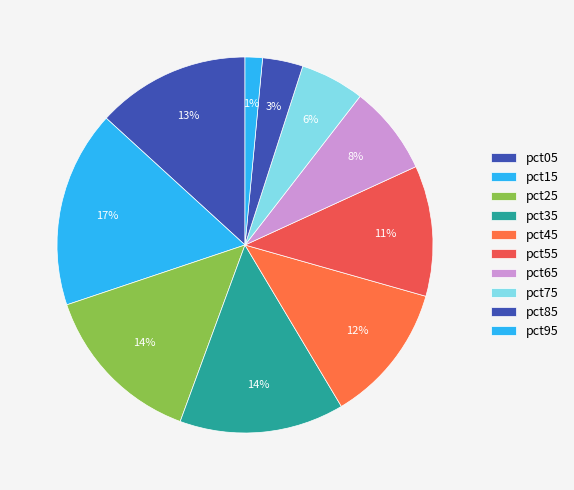

What portion of the pie excludes pct85?

96.5%